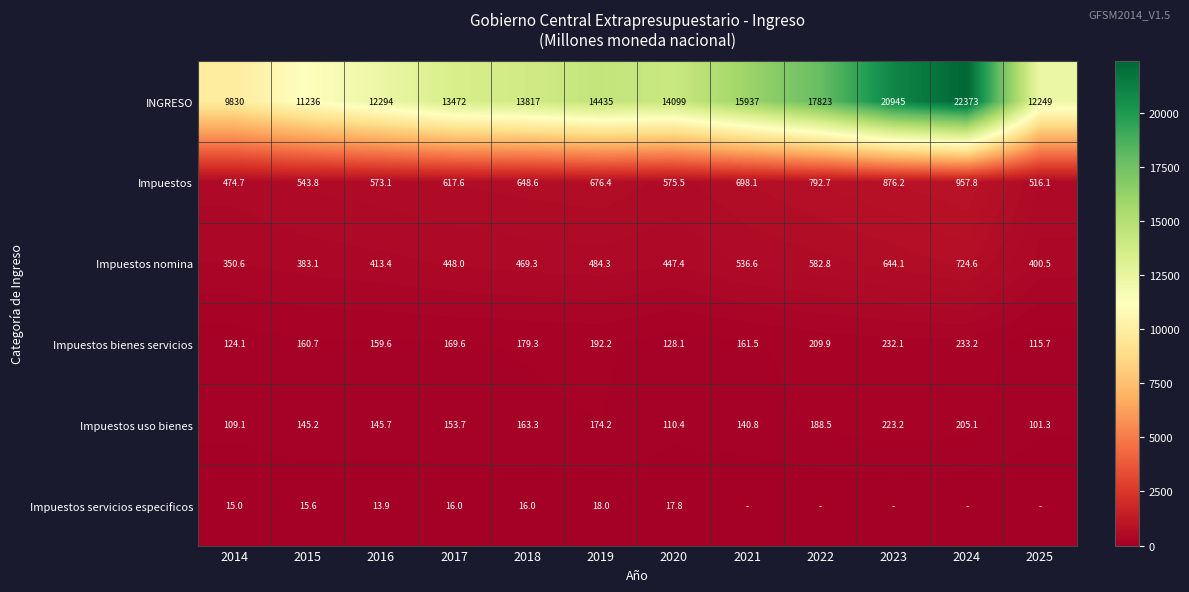

What value does the Impuestos nomina series have at 2014?

350.6